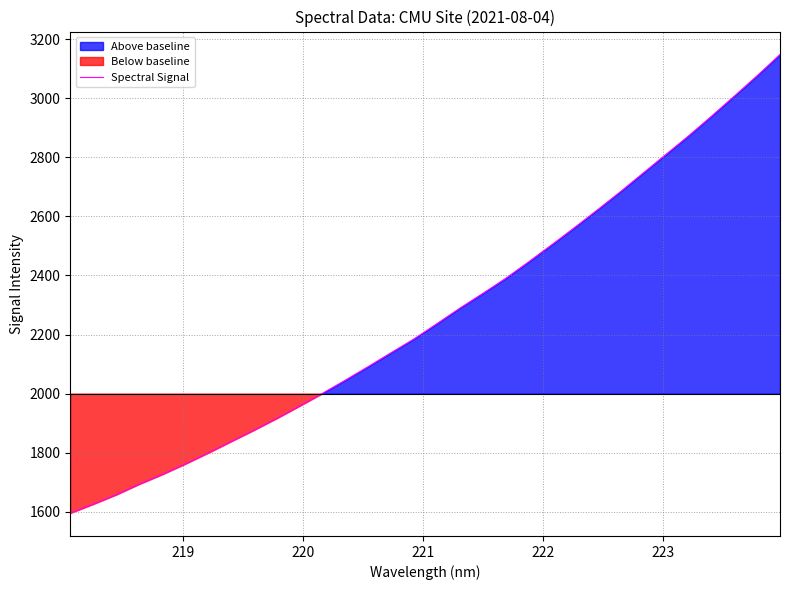

Does the chart have visible grid lines?

Yes